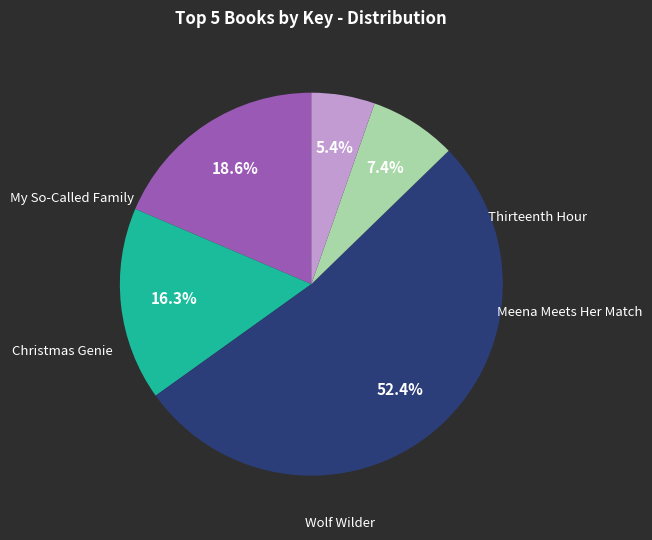

How many slices are in this pie chart?

5